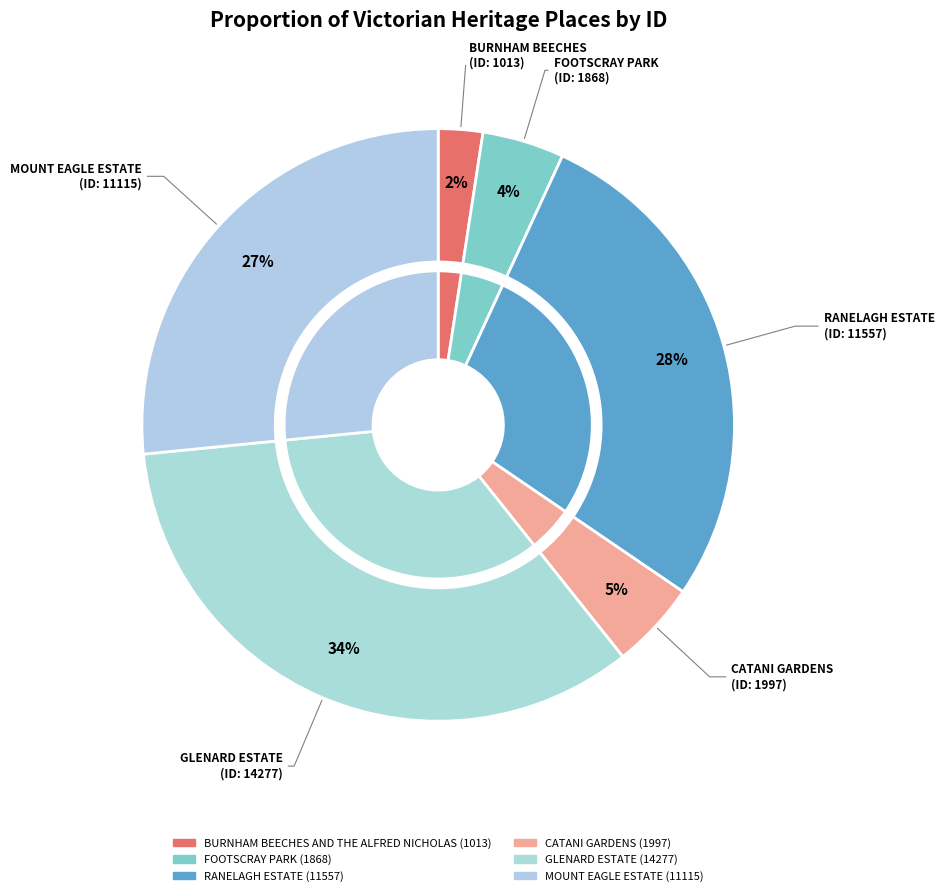

To the nearest percent, what is the average slice percentage?

17%